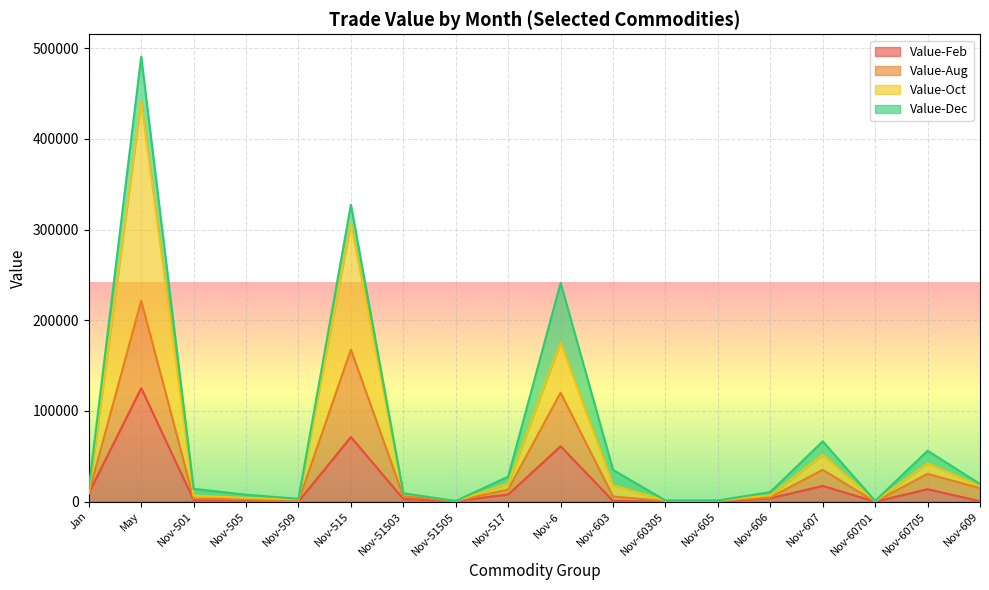

In Value-Aug, how many points are lower than both neighbors (excluding endpoints)?

3